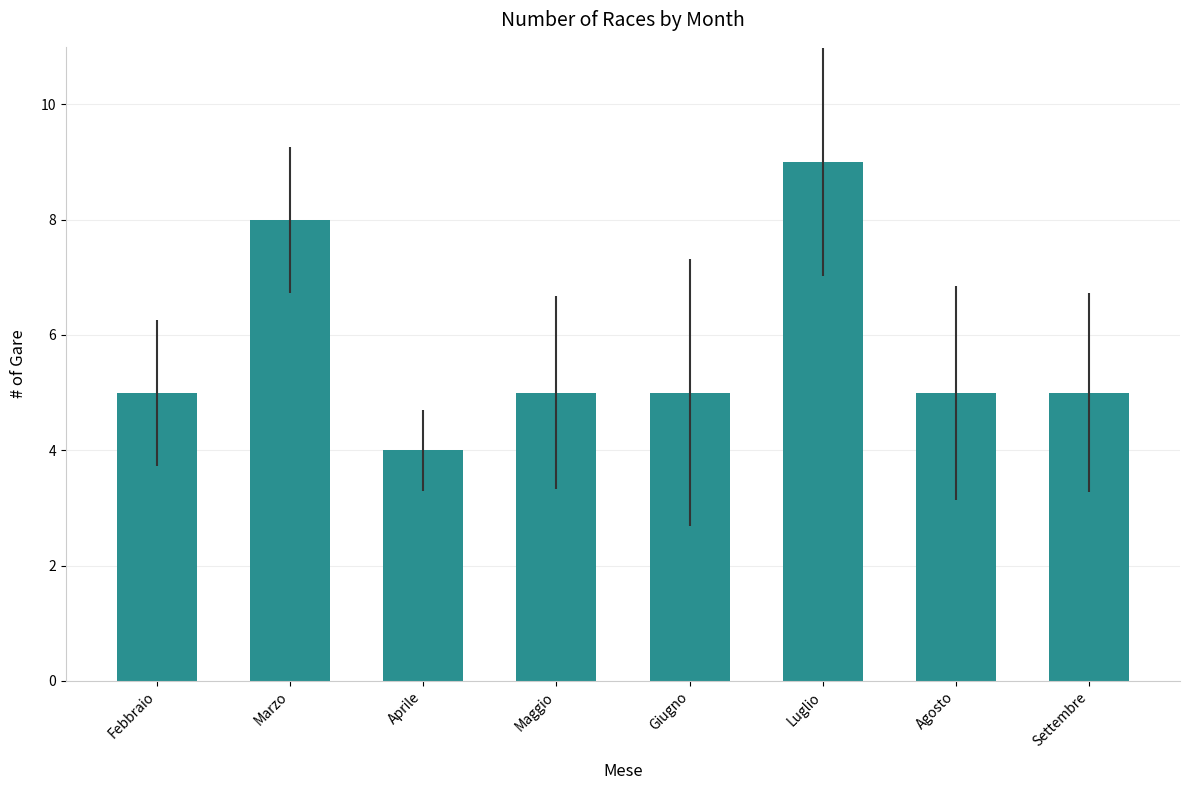

Does the chart contain any negative values?

No